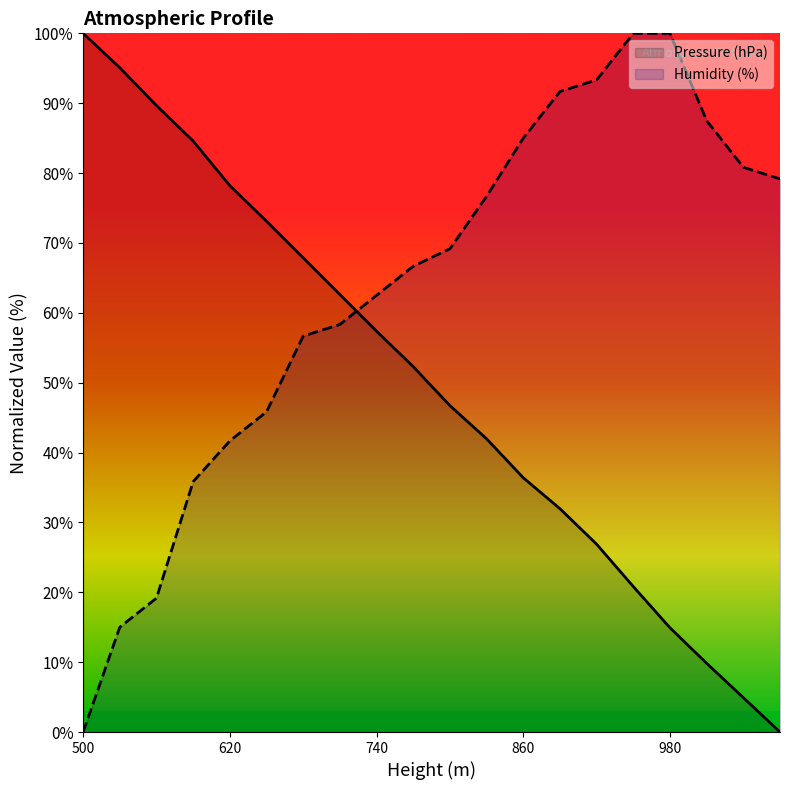

What is the difference between the Pressure (hPa) values at 710 and 770?

10.3